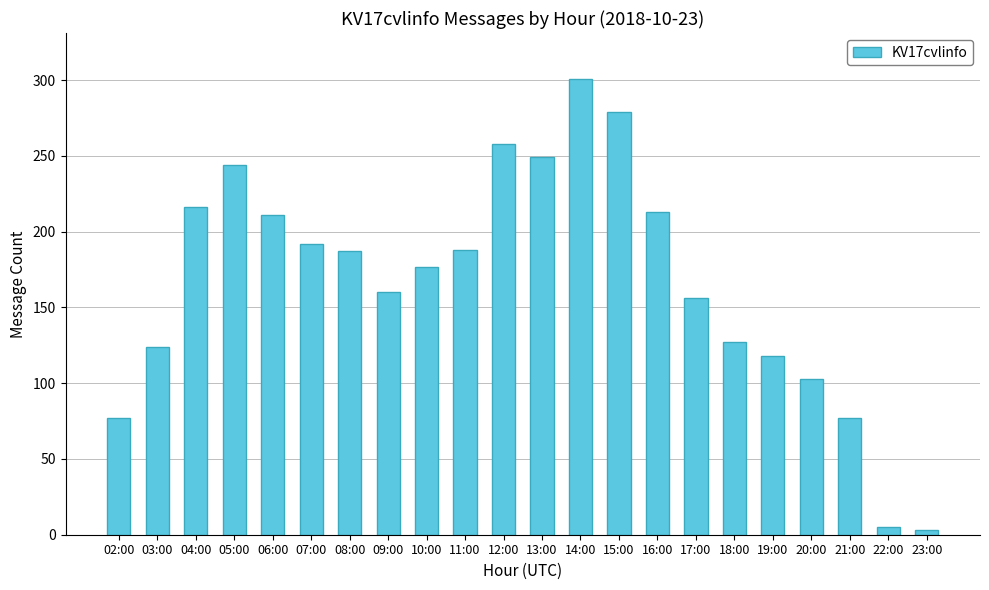

What is the change in value from 05:00 to 20:00?

-141